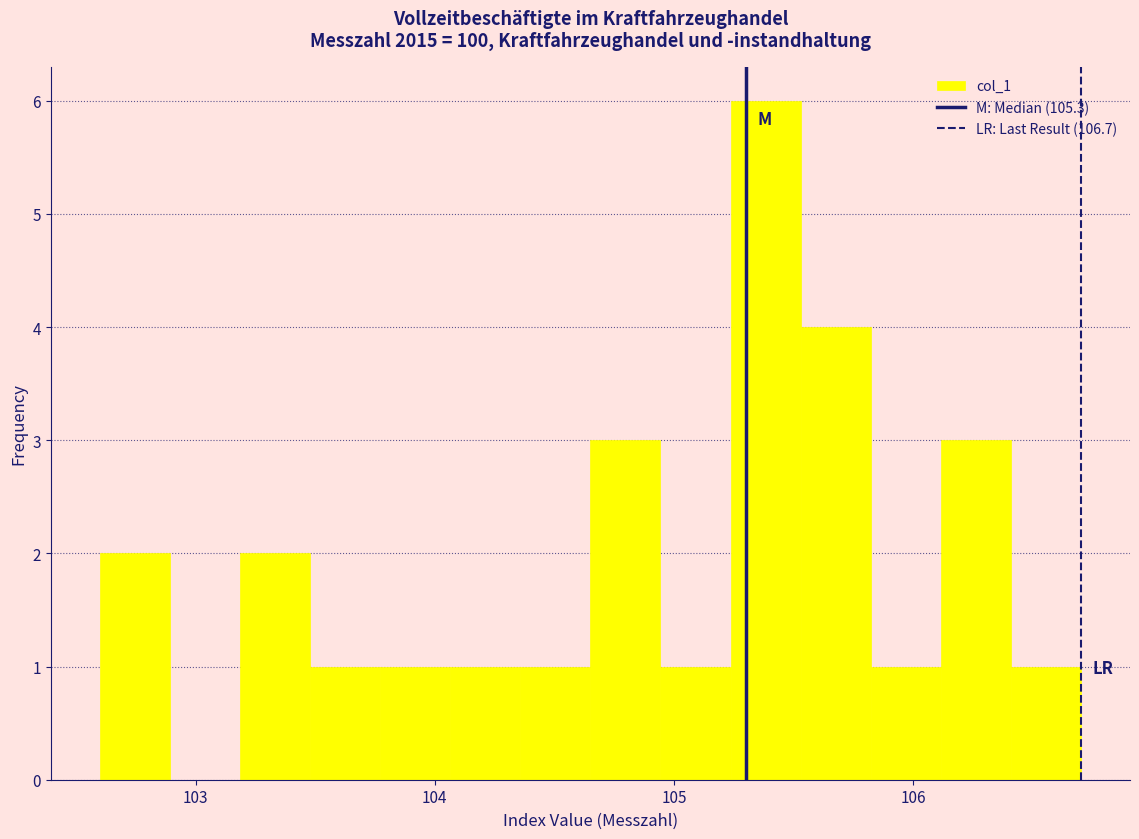

Around what value on the x-axis is the tallest bar? Give the approximate position of its centre, as read against the axis.

105.4